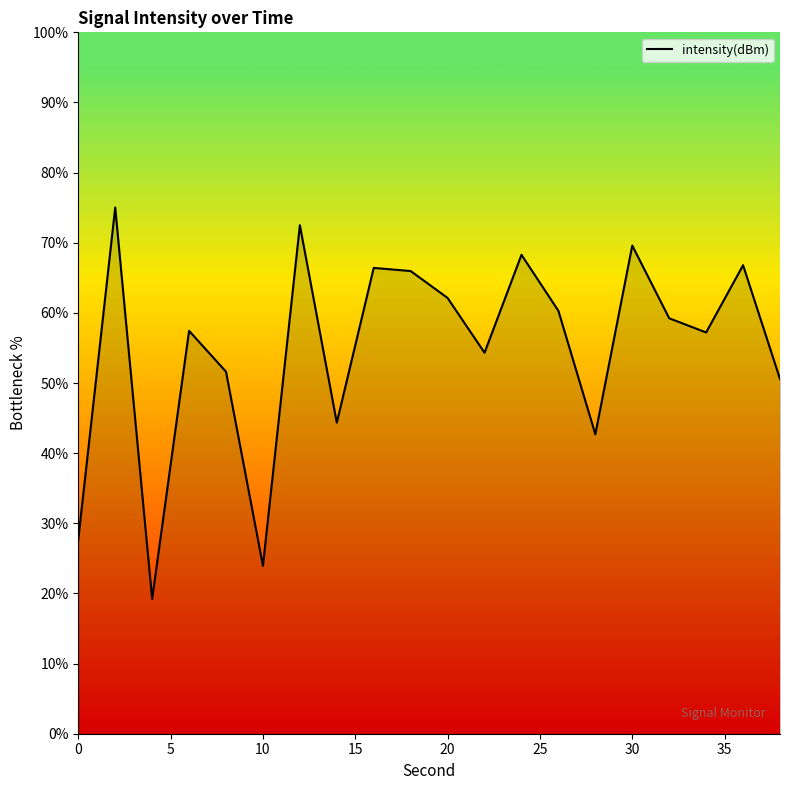

What is the greatest value displayed?

75.0